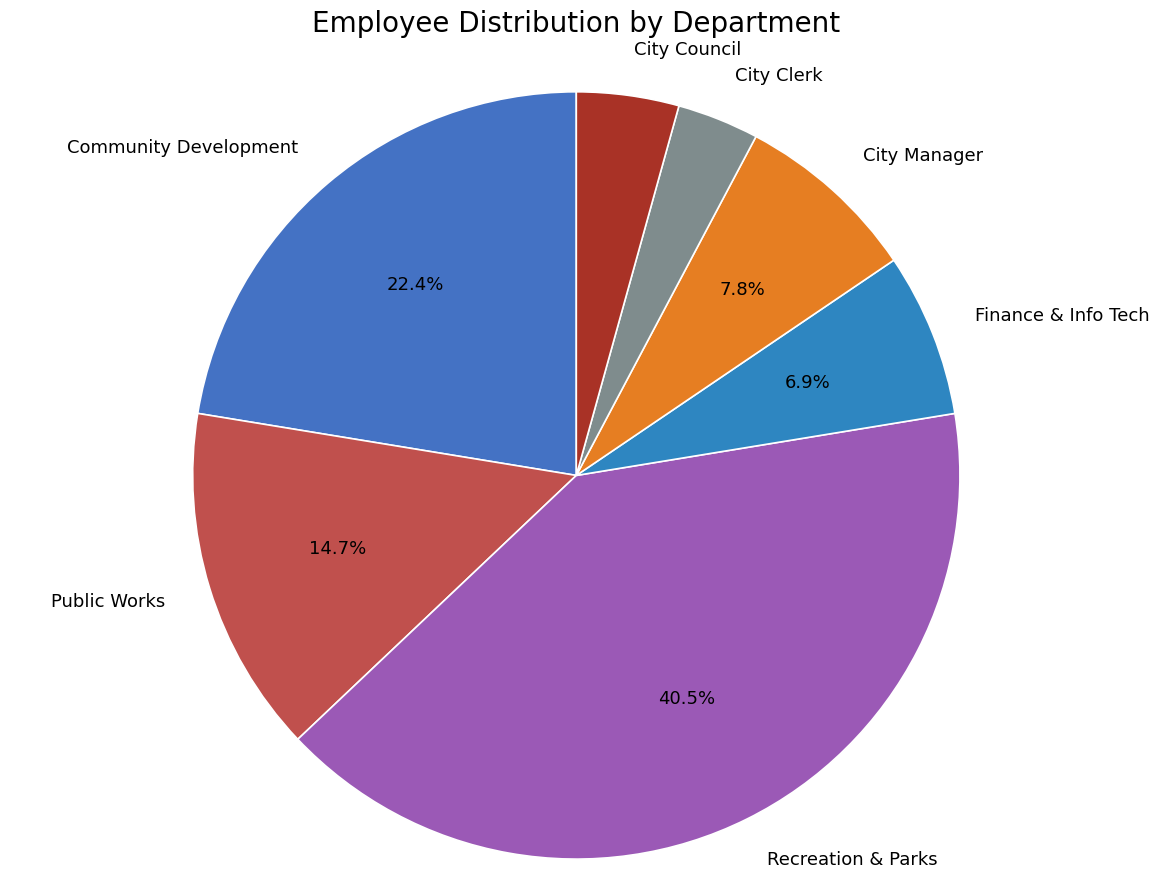

Does any single category account for the majority?

No